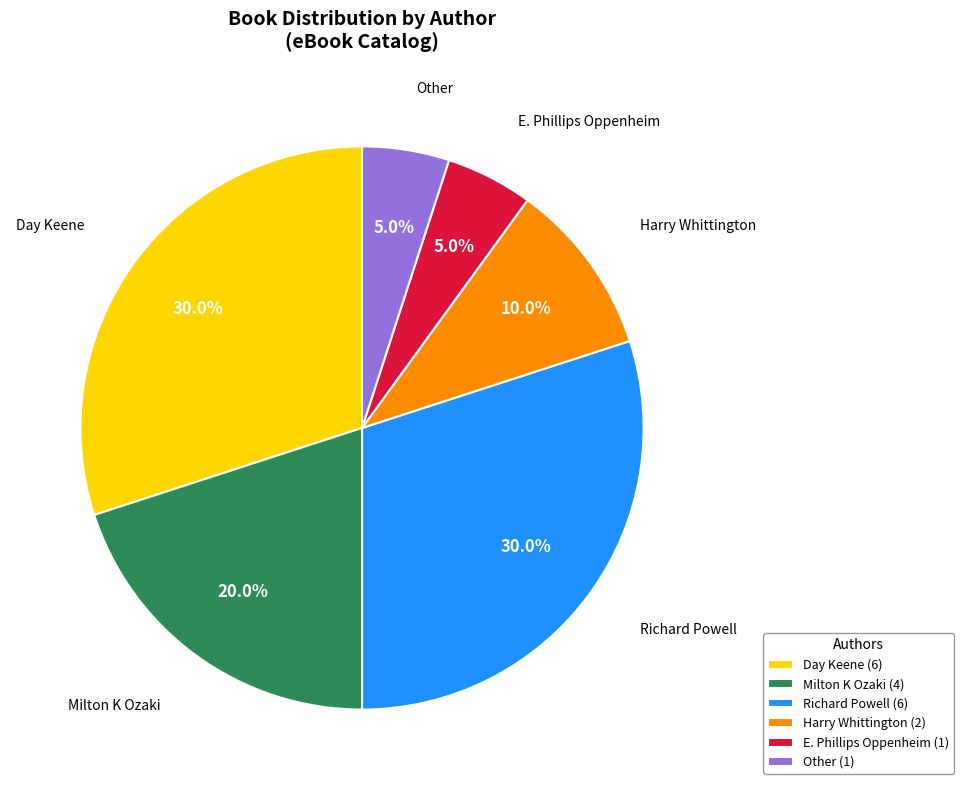

Approximately how many times larger is the value at Harry Whittington (2) compared to Other (1)?

2.0